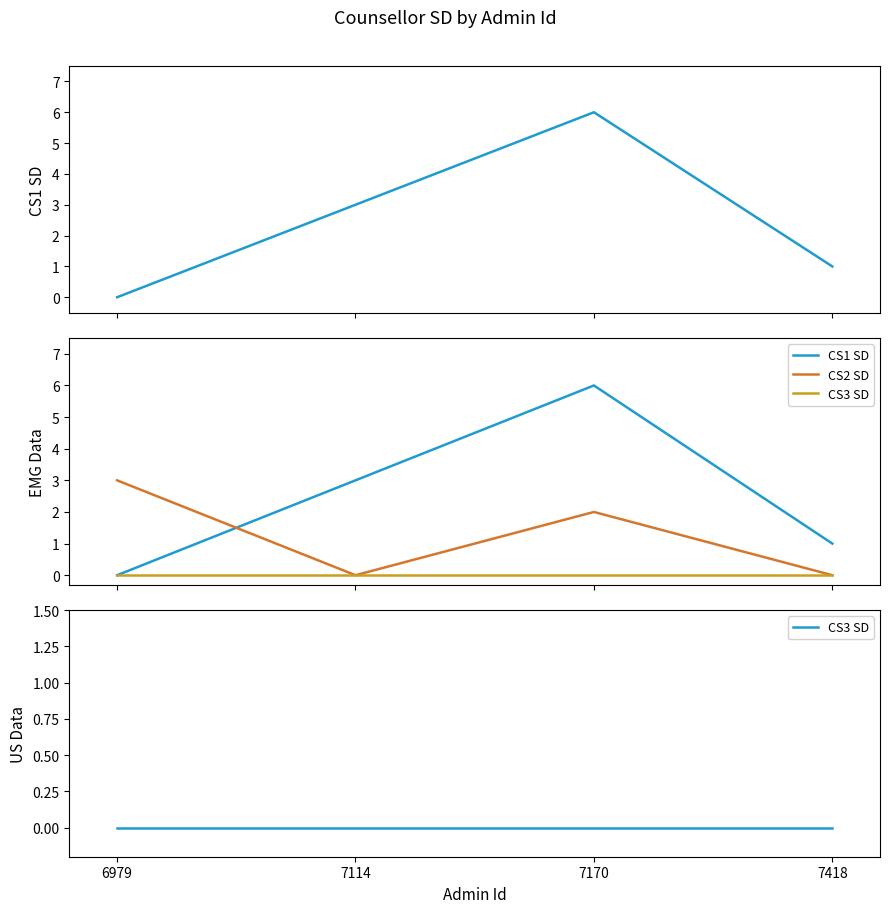

Rank the series by their average value, from lowest to highest.

CS3 SD, CS2 SD, CS1 SD